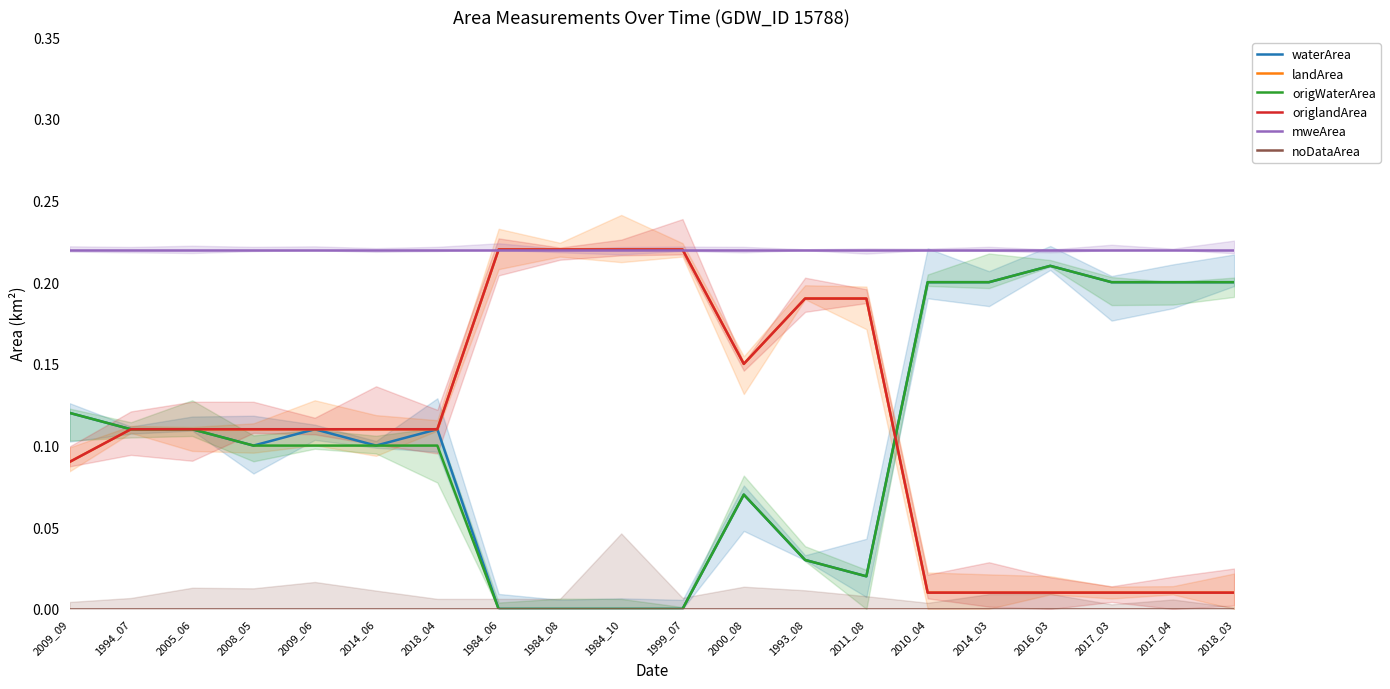

Which series has the widest spread of values?

waterArea